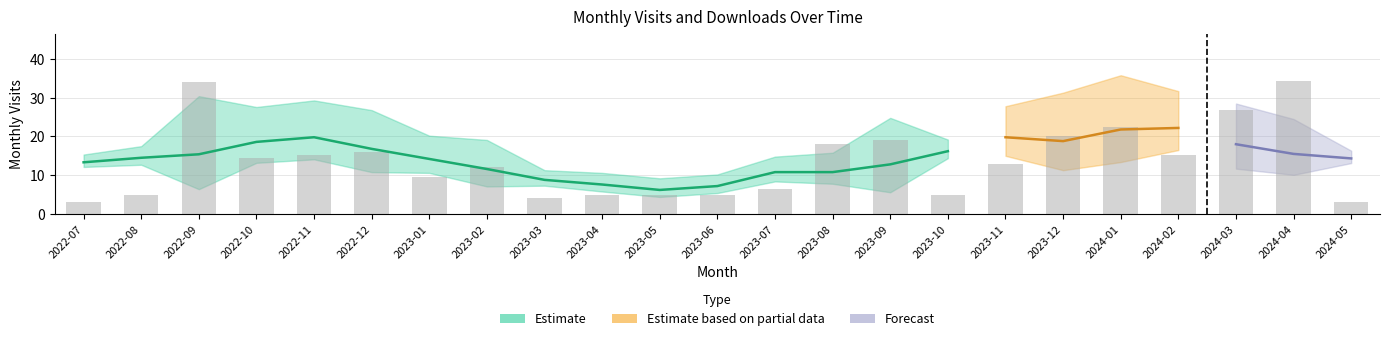

What is the average value of the monthly_visit series?

14